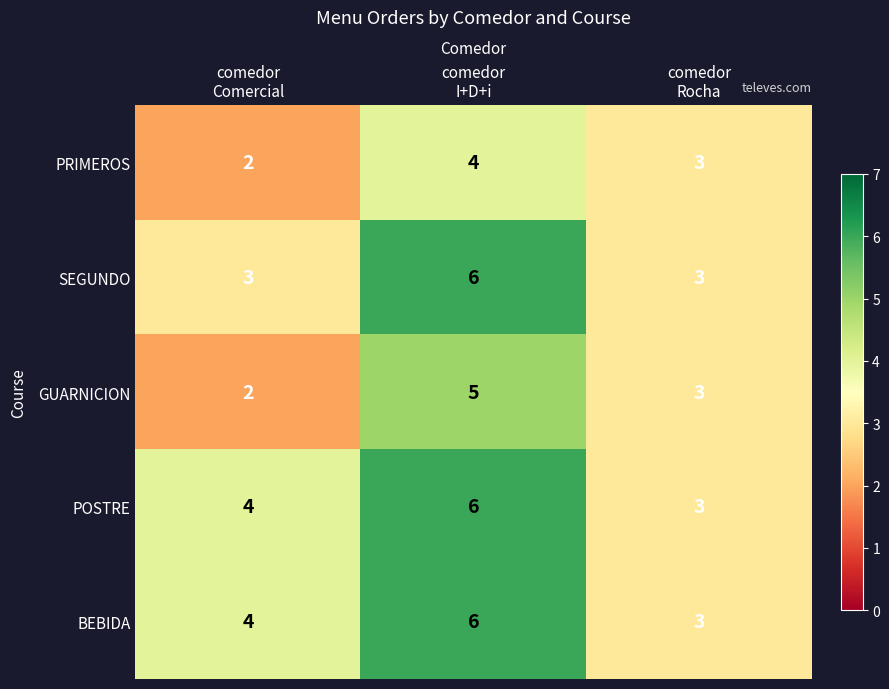

Reading left to right, list all the values displayed in this chart.

PRIMEROS: 2	4	3
SEGUNDO: 3	6	3
GUARNICION: 2	5	3
POSTRE: 4	6	3
BEBIDA: 4	6	3